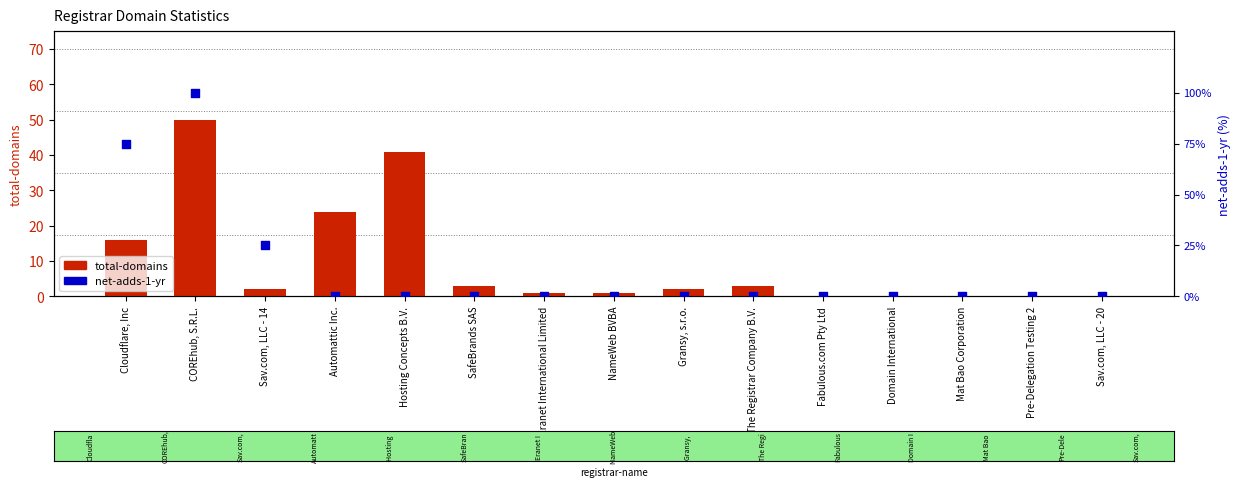

What is the total value across all series at NameWeb BVBA?

1